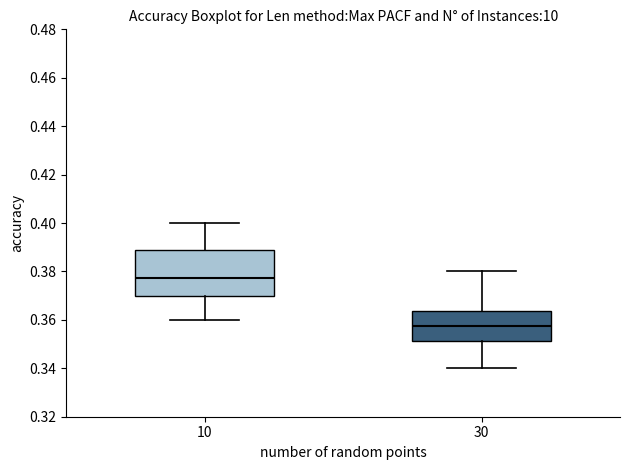

Comparing the boxes themselves (not the whiskers), which one is the tallest?

10